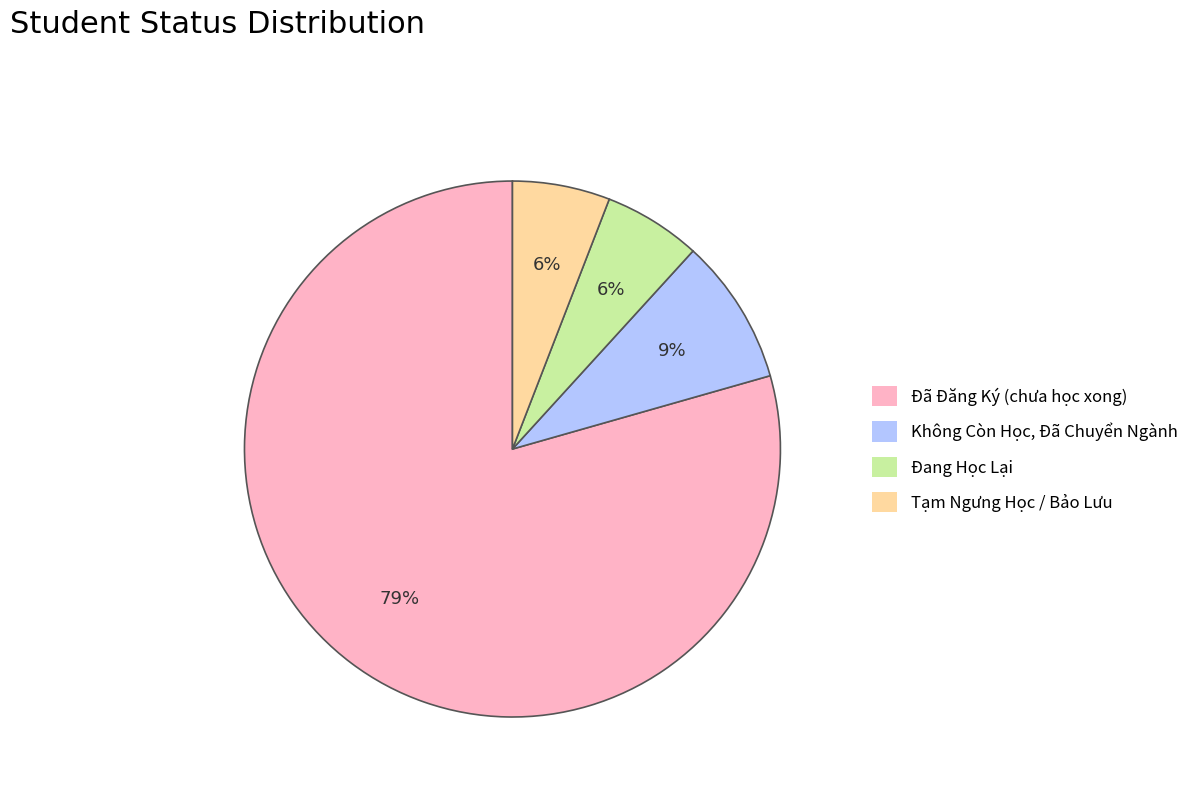

What percentage is the Đang Học Lại slice, to the nearest percent?

6%